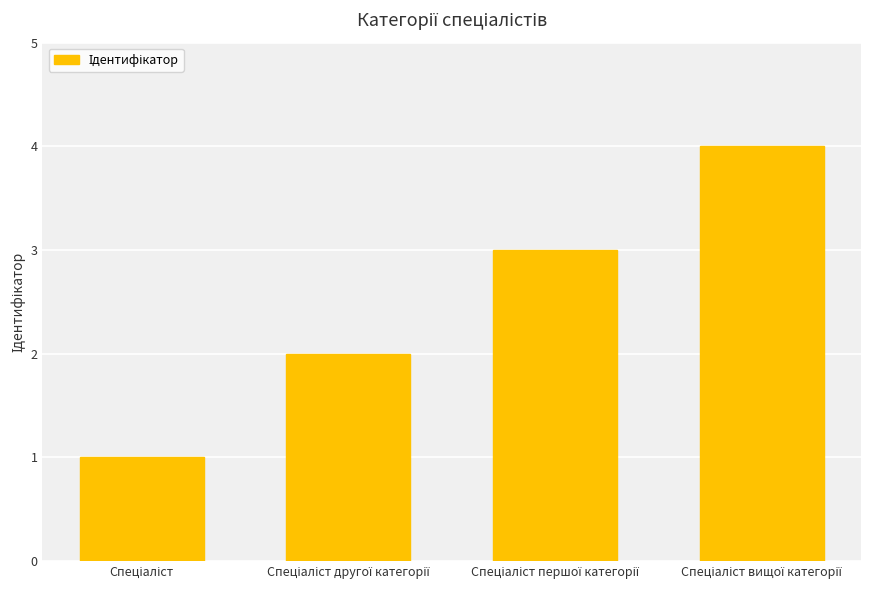

How many data points are less than 3?

2